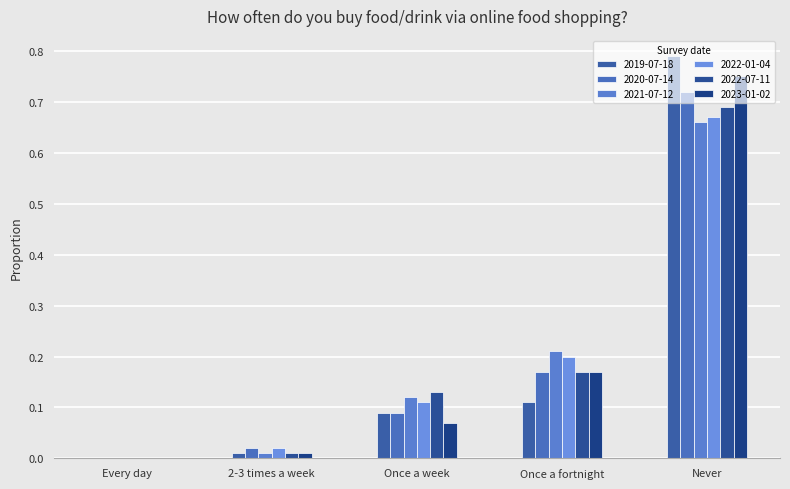

How many data points does each series have?

5